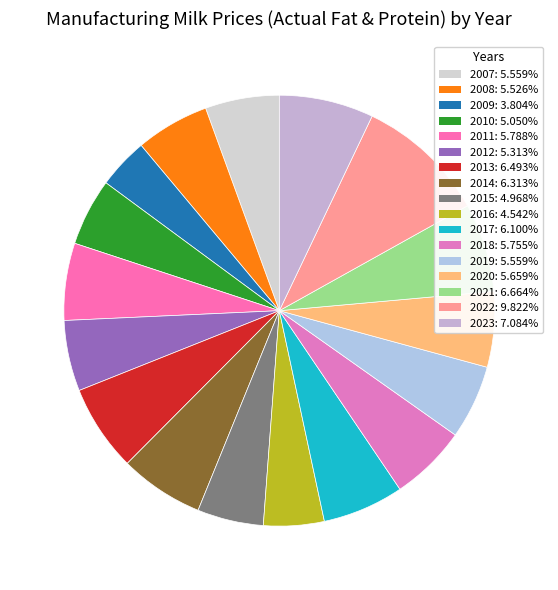

To the nearest percent, what is the combined percentage of 2016 and 2012?

10%